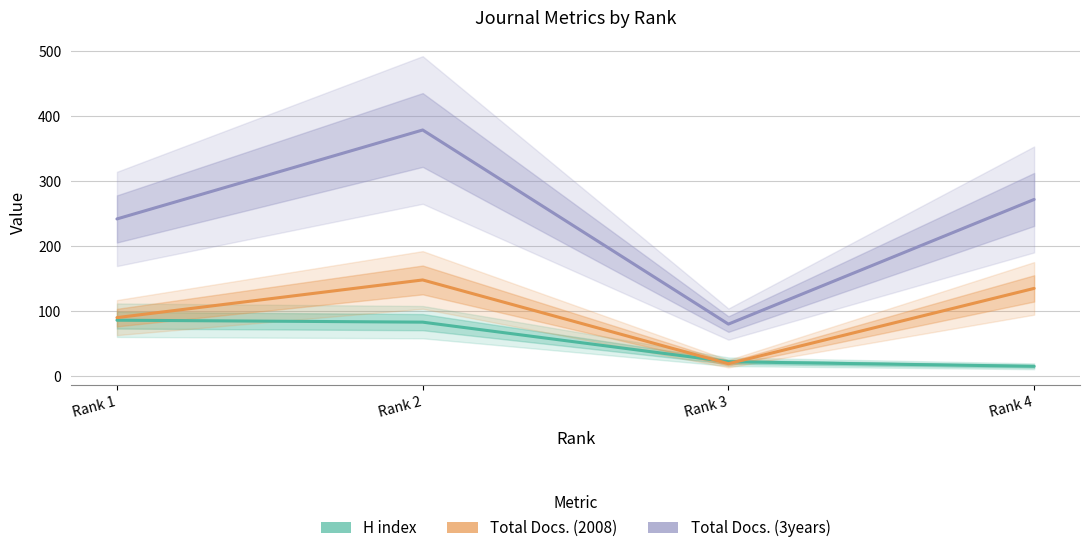

How many data points in H index are less than 83?

2